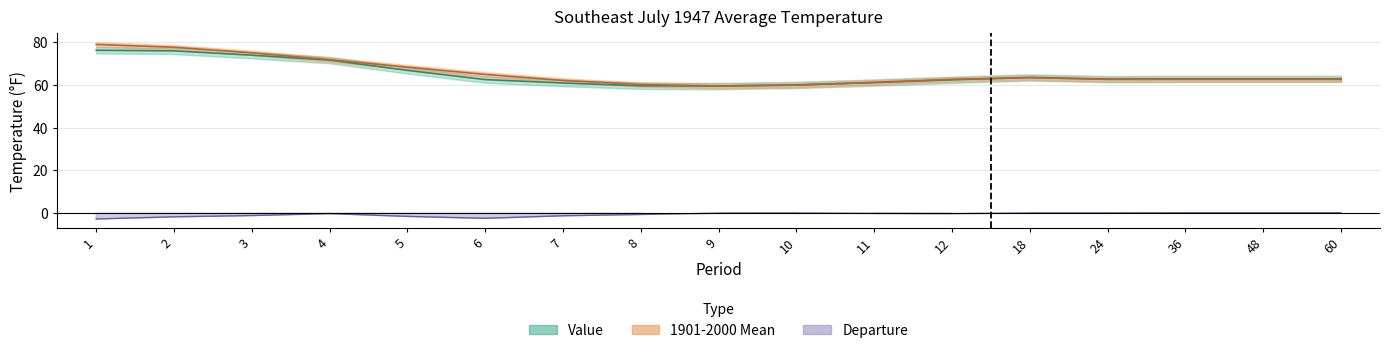

True or false: Value and 1901-2000 Mean intersect in this chart.

True